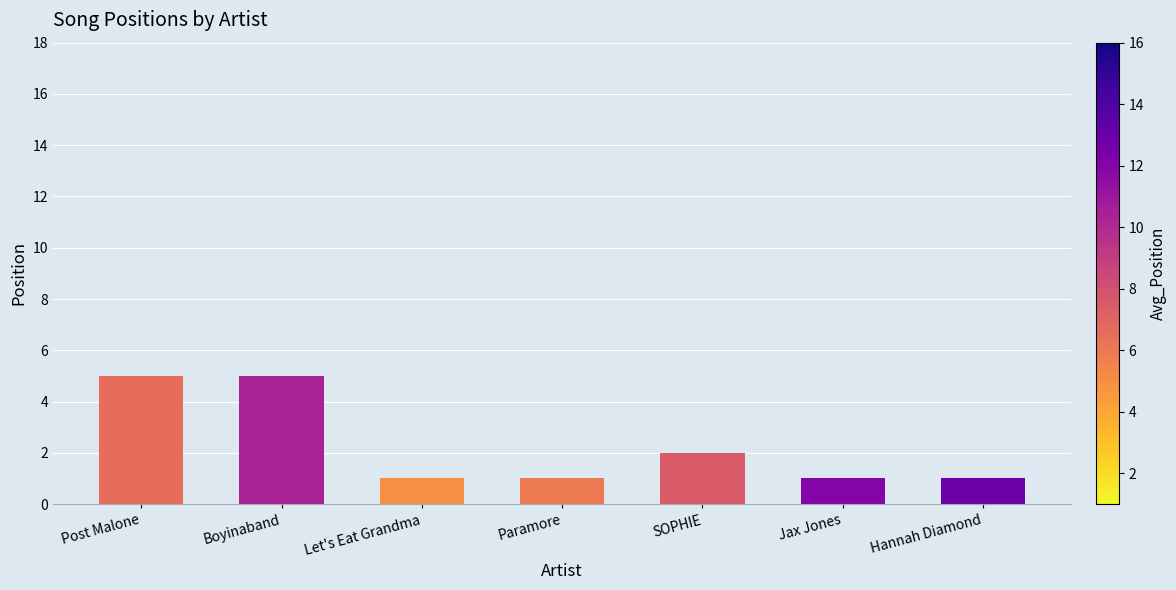

What is the sum of all values?

16